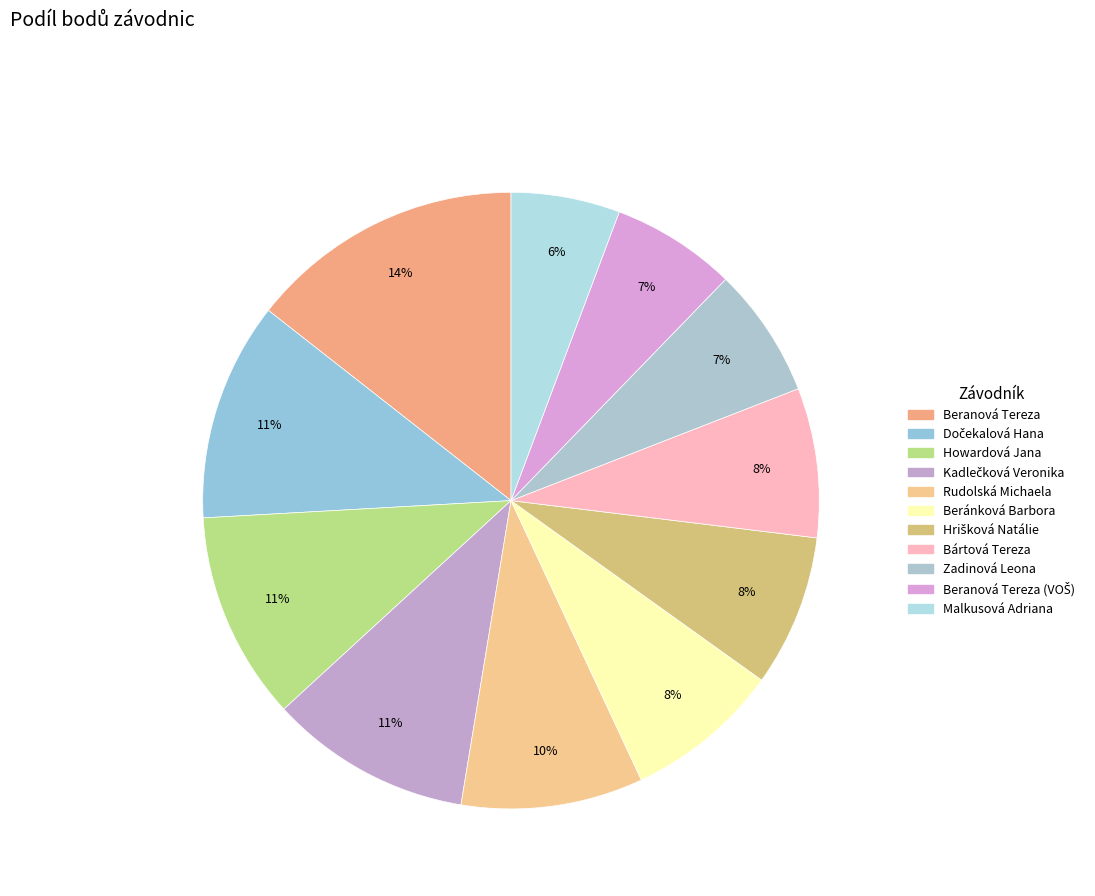

Is there a majority slice in this chart?

No